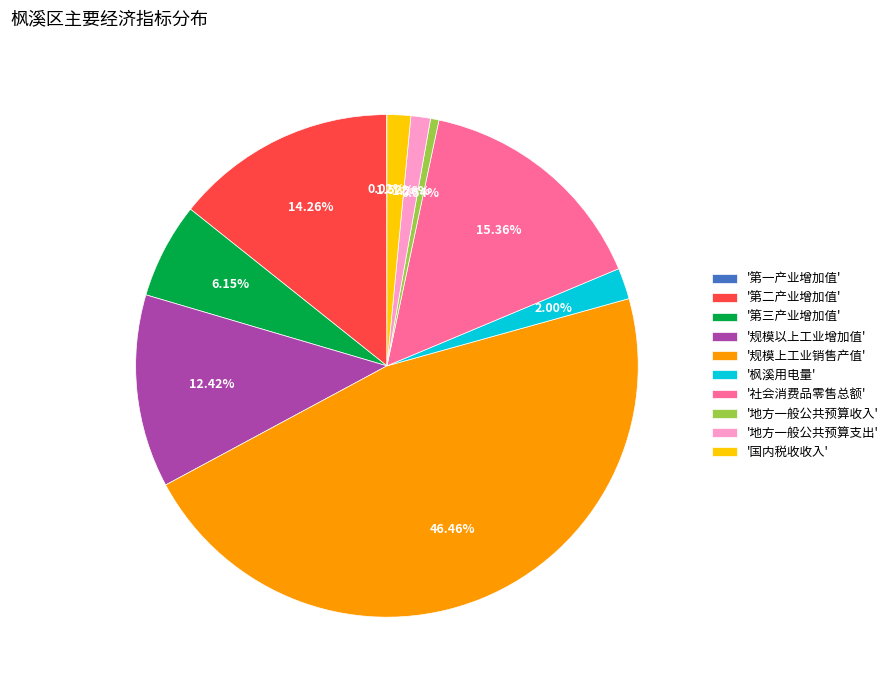

Does '国内税收收入' account for over 50% of the chart?

No